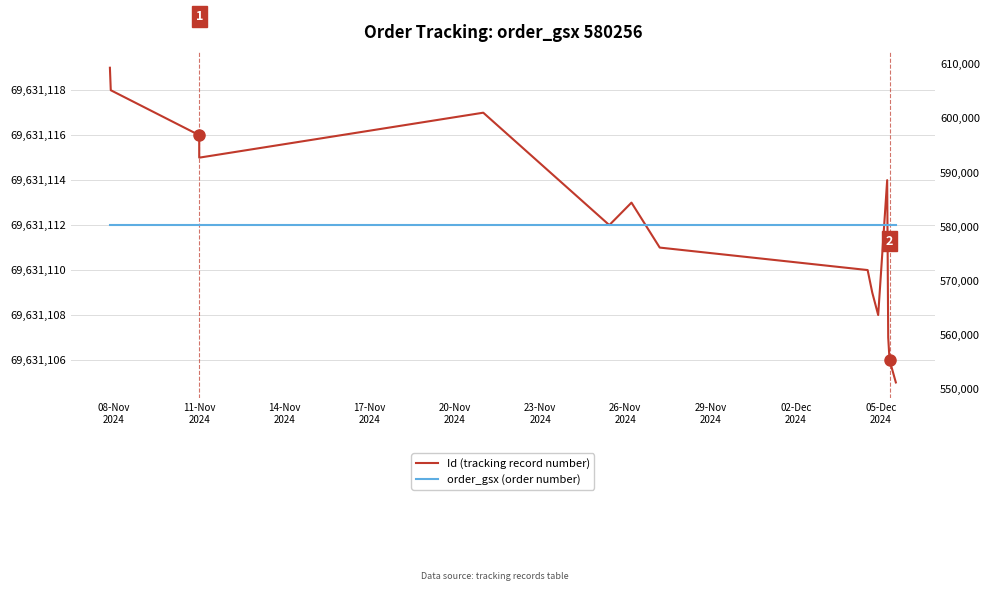

True or false: Id (tracking record number) has a value of 46557142 at 05-Dec
2024.

False